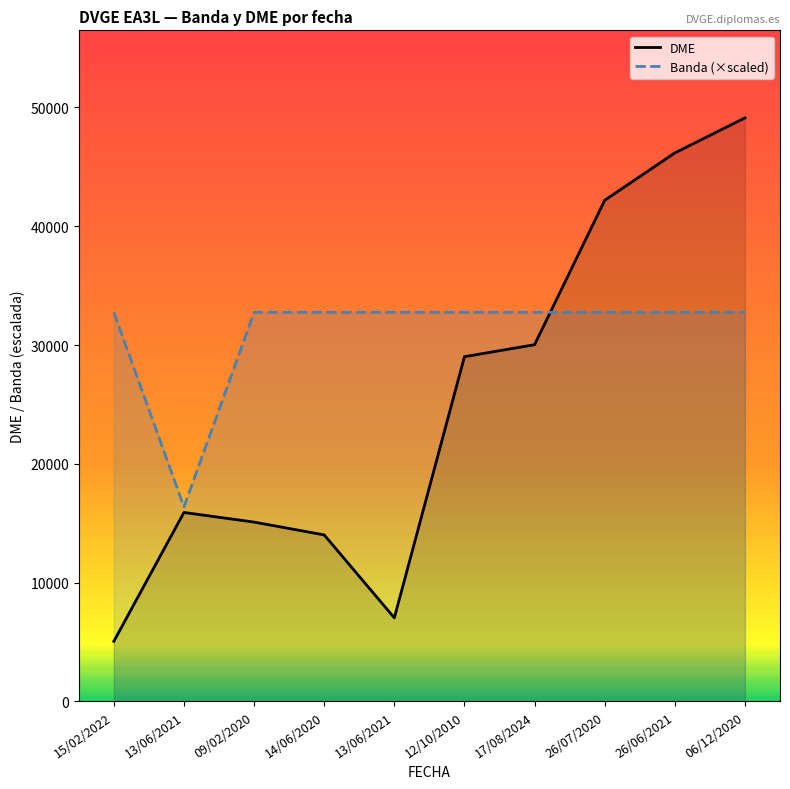

Count the number of categories in the chart.

10